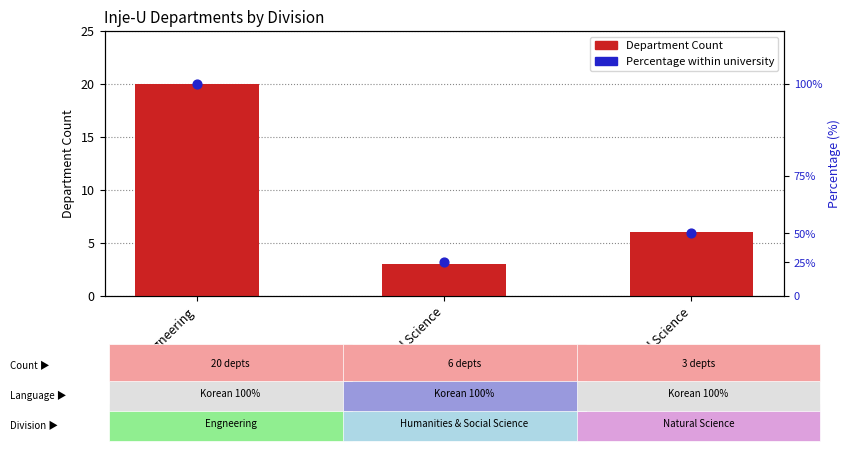

Which series reaches the maximum Y coordinate?

Percentage within university